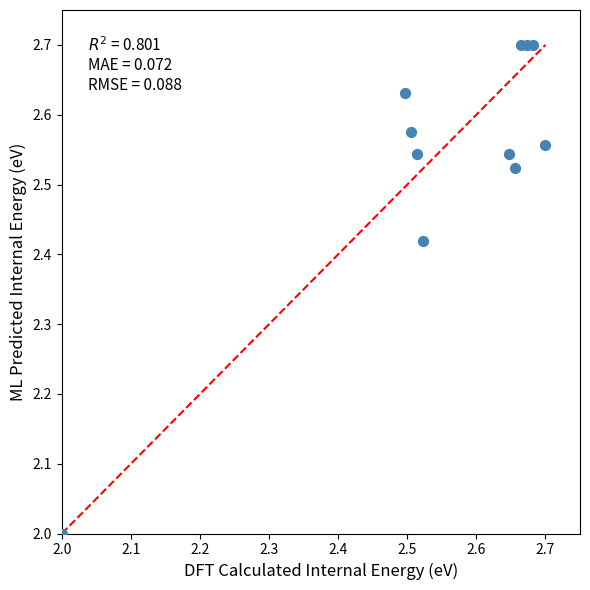

What is the range of Y values (max minus min)?

0.7